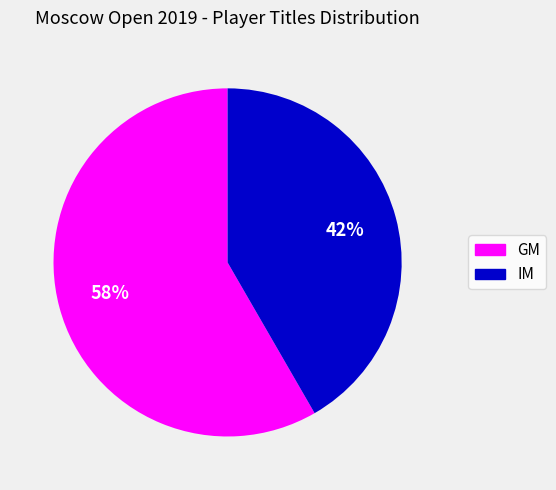

To the nearest percent, what percentage of the pie is IM?

42%